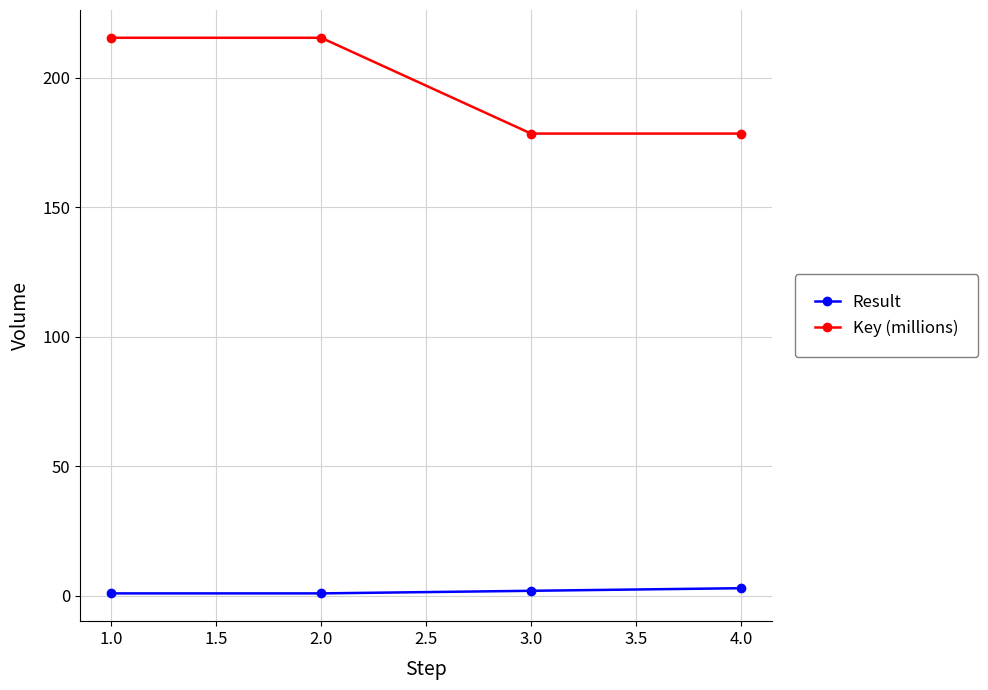

Which series has the widest spread of values?

Key (millions)